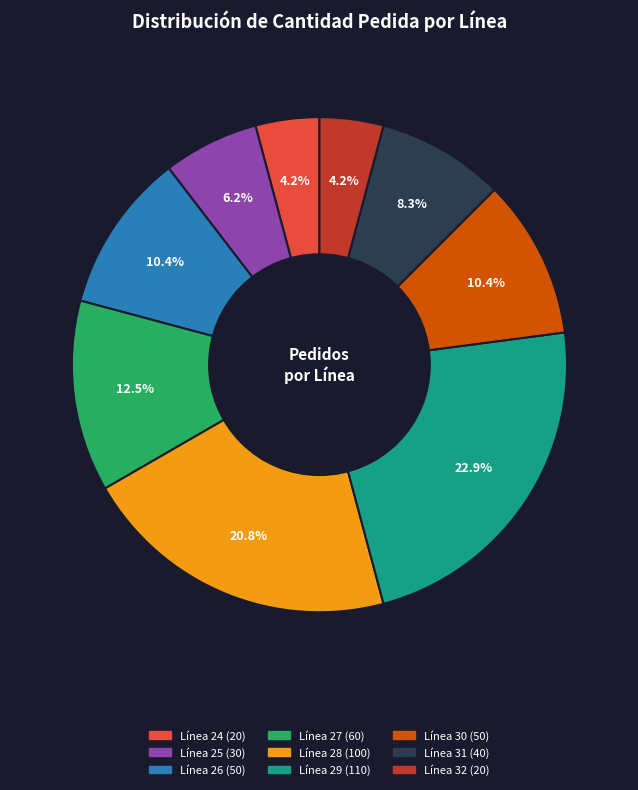

To the nearest percent, what is the average slice percentage?

11%